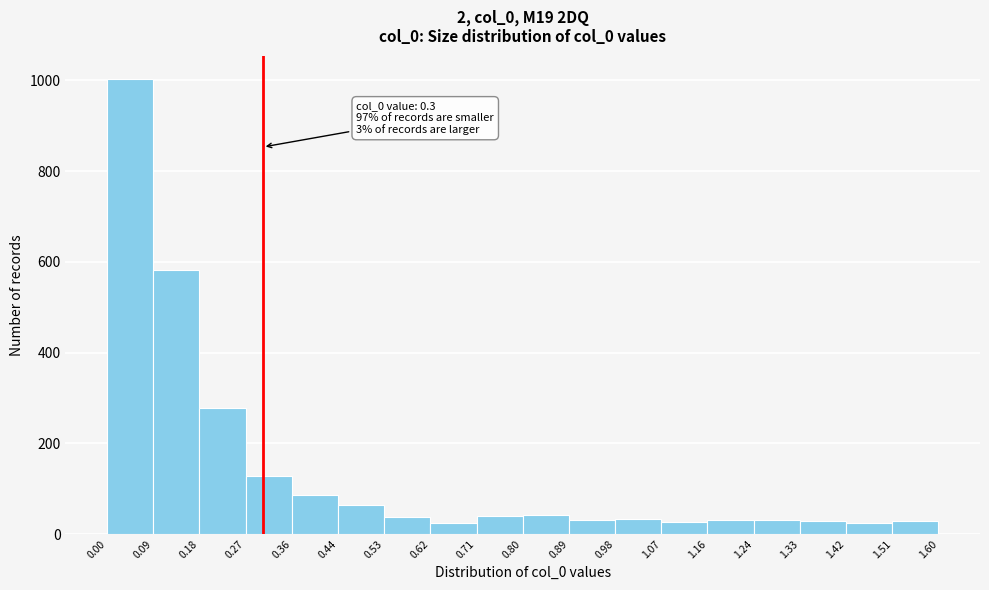

Which range on the x-axis has the tallest bar?

0.00 to 0.09